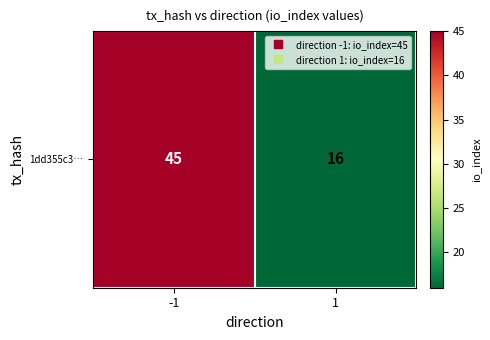

Which has a higher value, 1 or -1?

-1